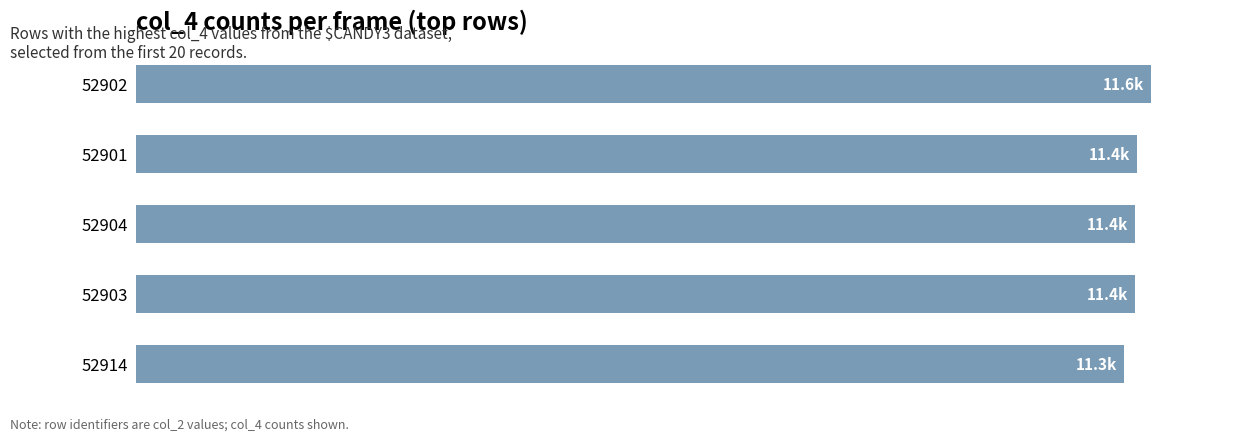

Are the bars horizontal?

Yes